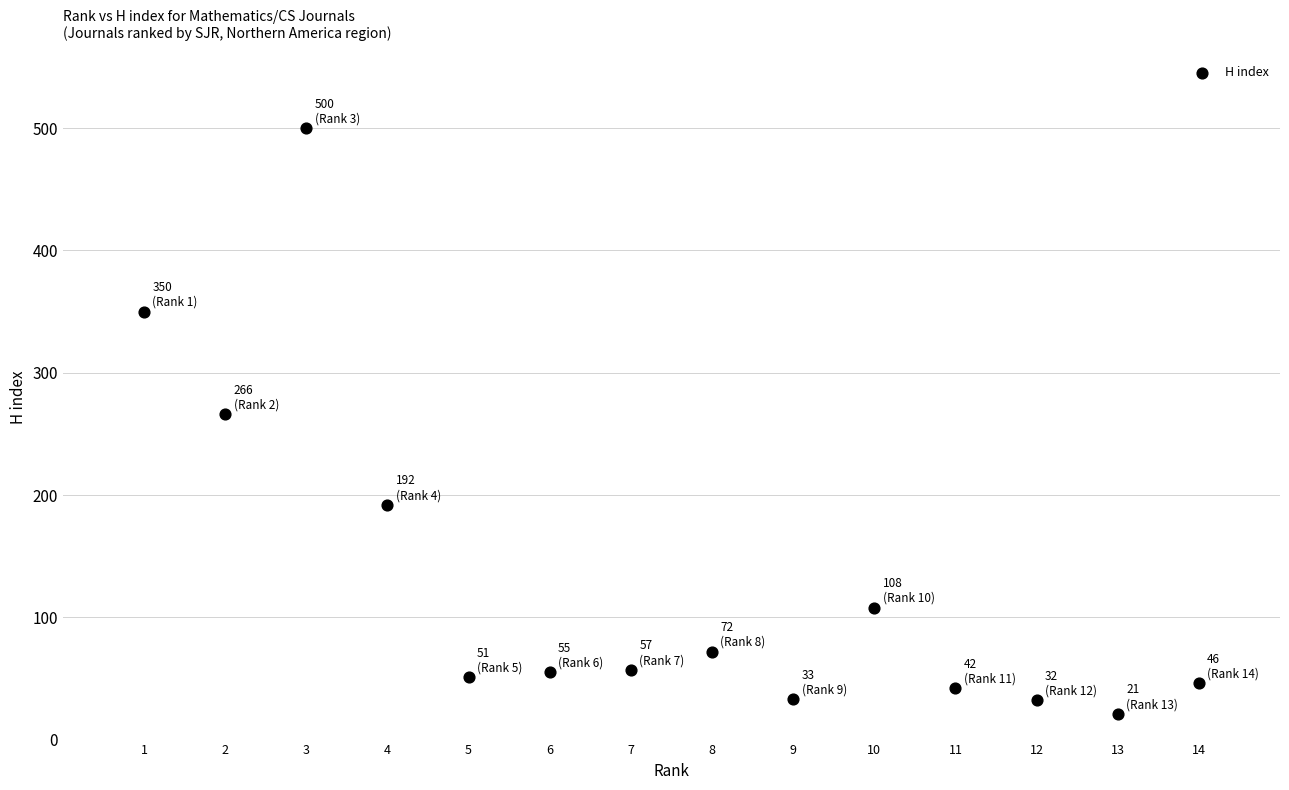

What is the range of X values (max minus min)?

13